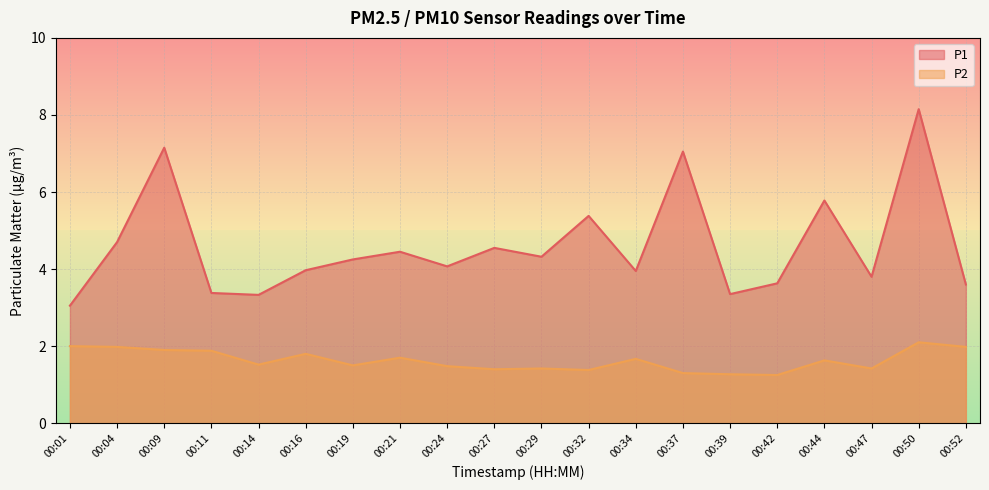

List the series in order of their peak value, lowest first.

P2, P1